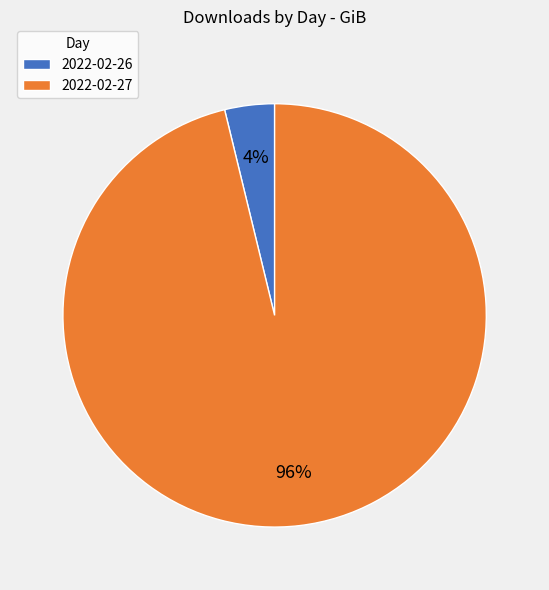

How many segments does this pie chart have?

2